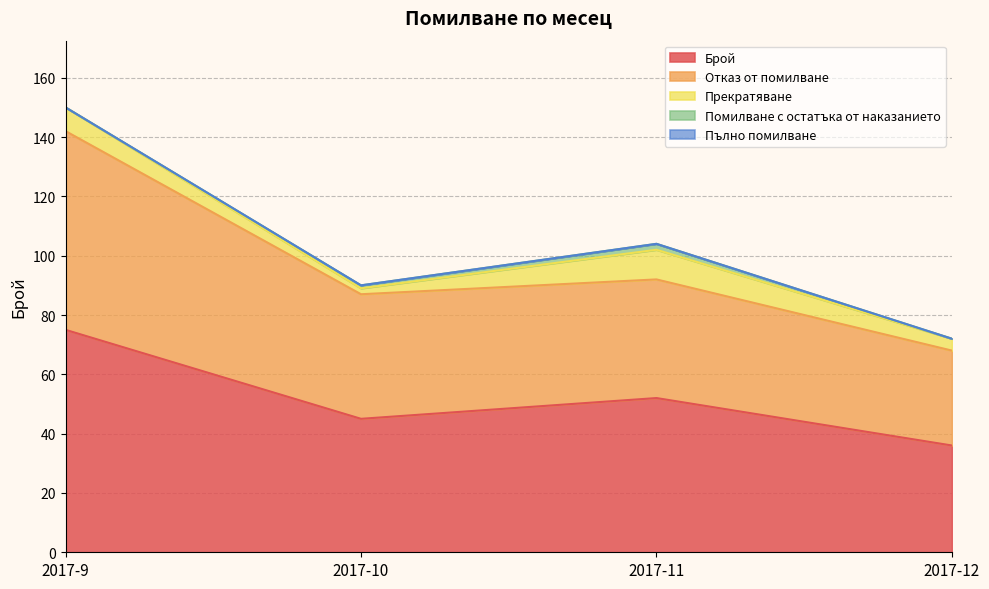

Does the chart have visible grid lines?

Yes